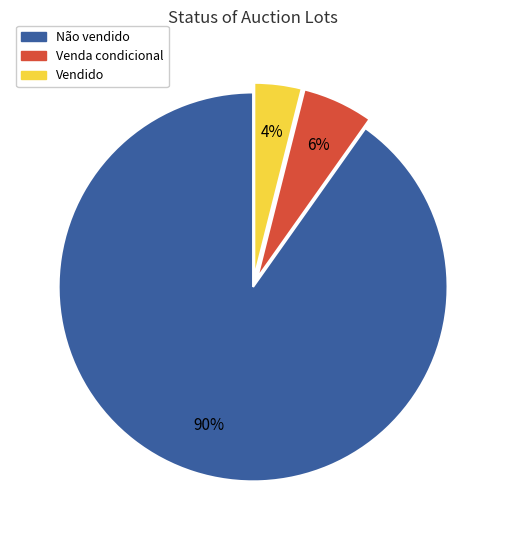

How many slices are in this pie chart?

3